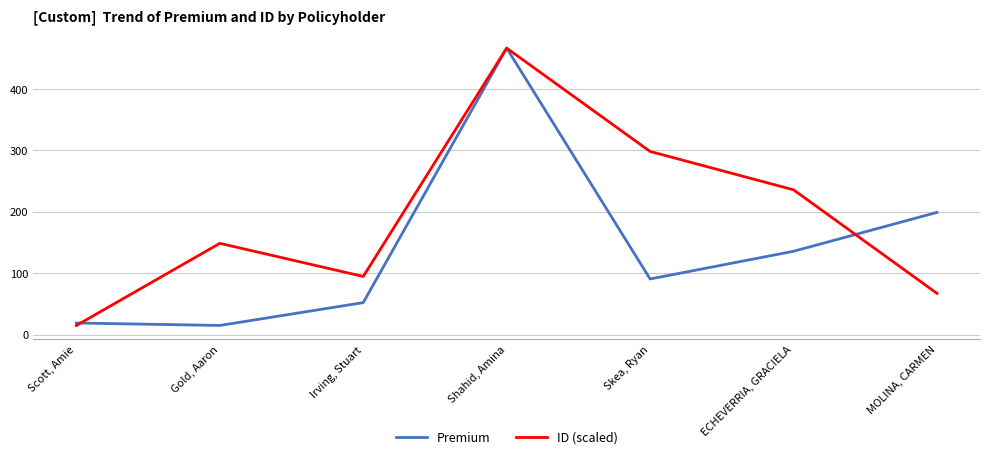

Between which two adjacent categories do ID (scaled) and Premium first intersect?

Scott, Amie and Gold, Aaron